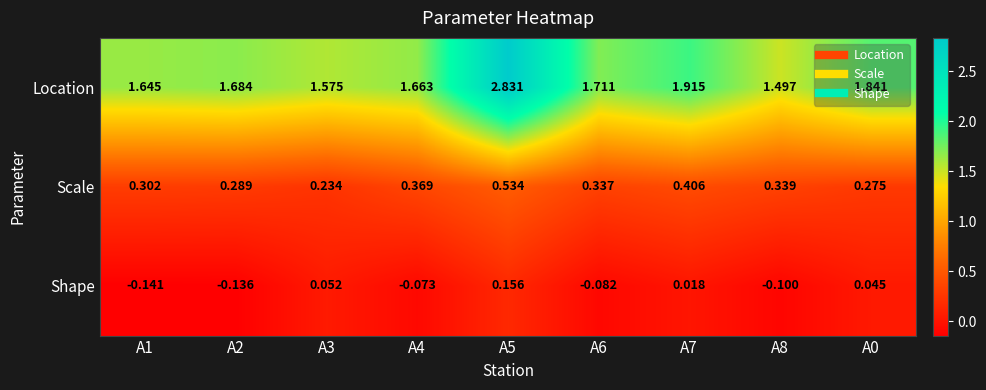

At A3, list the series in order from smallest to largest.

Shape, Scale, Location